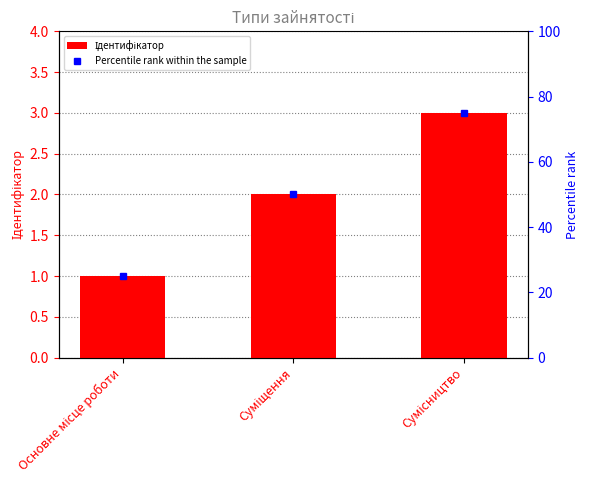

What is the value of the Percentile rank within the sample bar at the 3rd from the left?

75